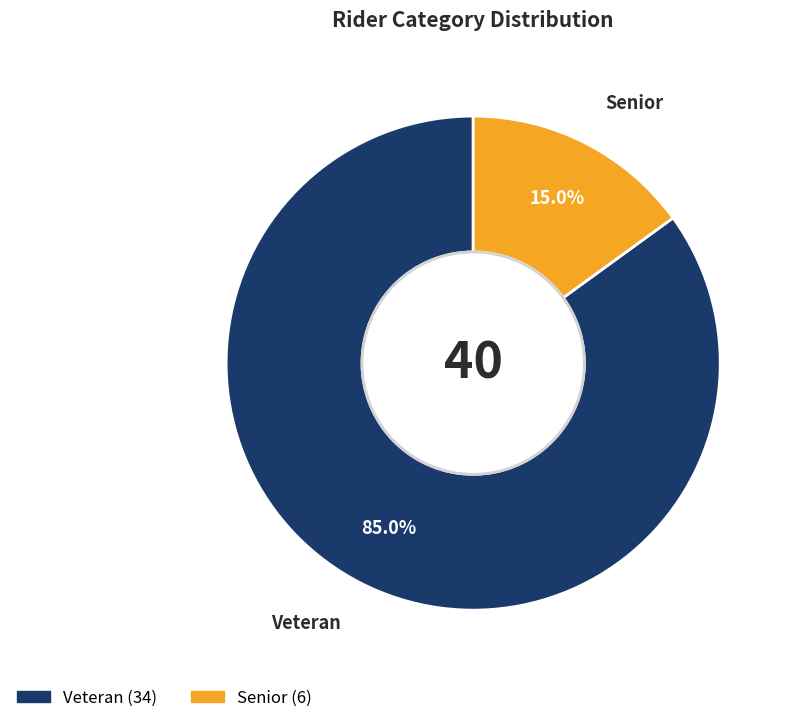

Which category has the biggest portion of the pie?

Veteran